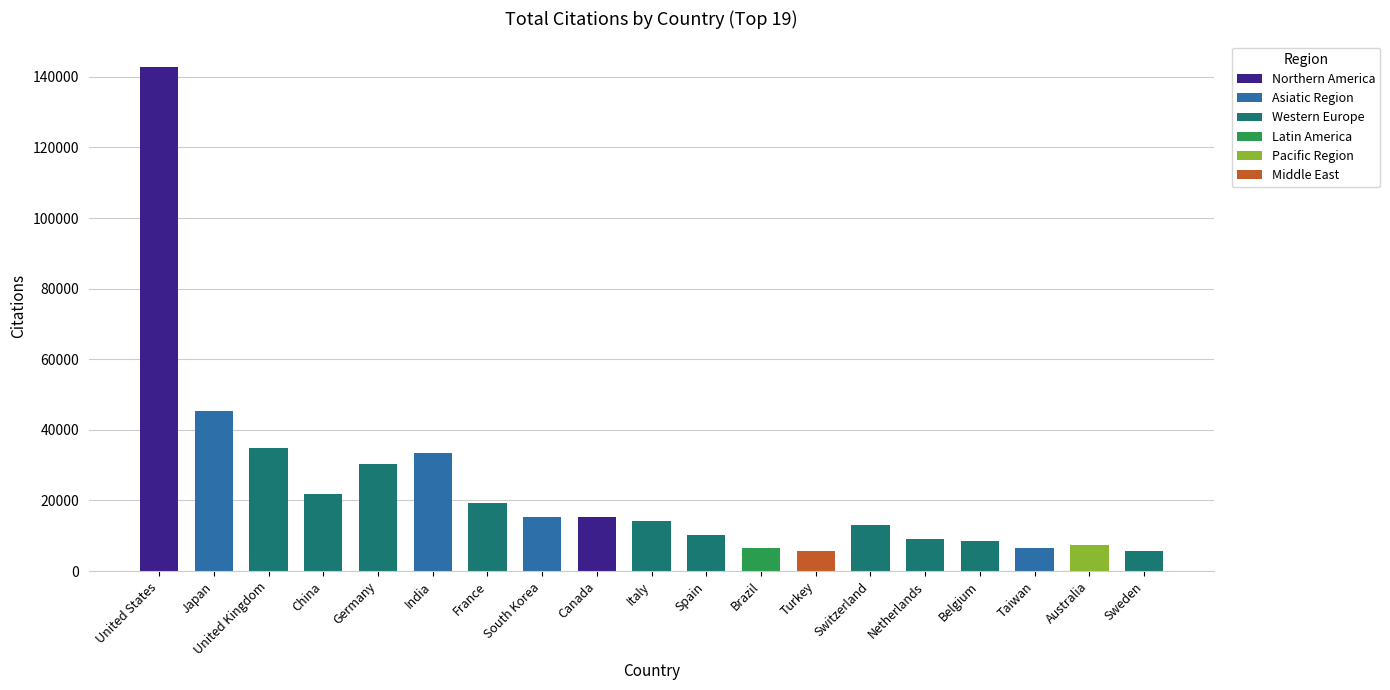

How many categories are shown in the chart?

19